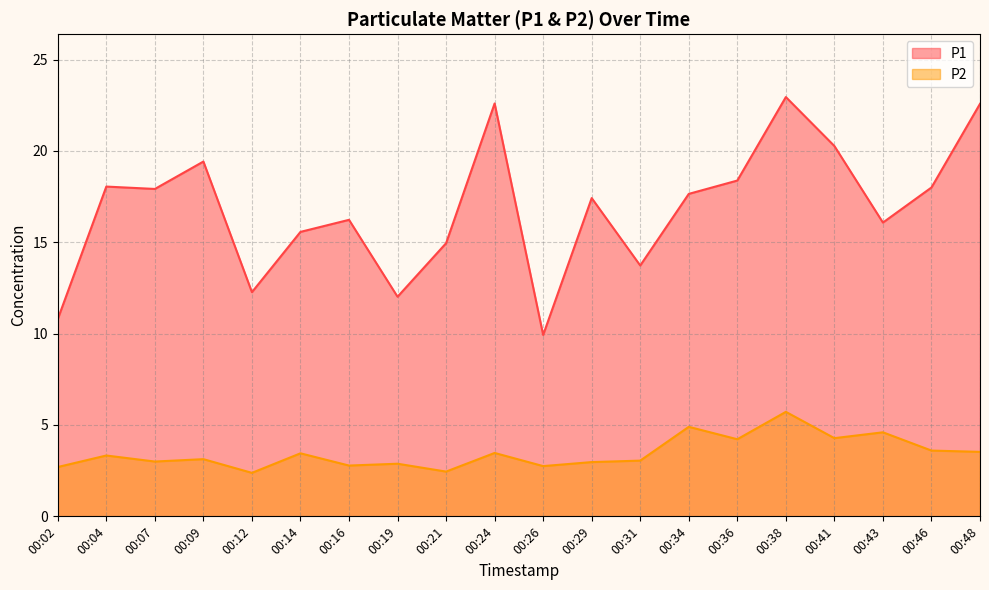

True or false: P1 and P2 cross at least once.

False